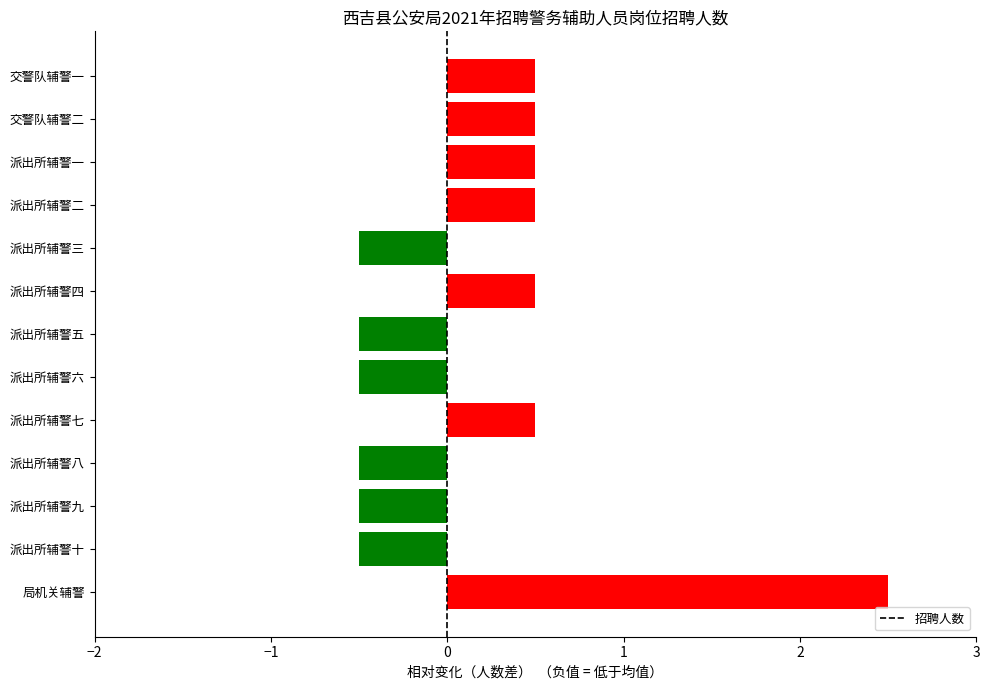

Read the value at 派出所辅警七.

0.5